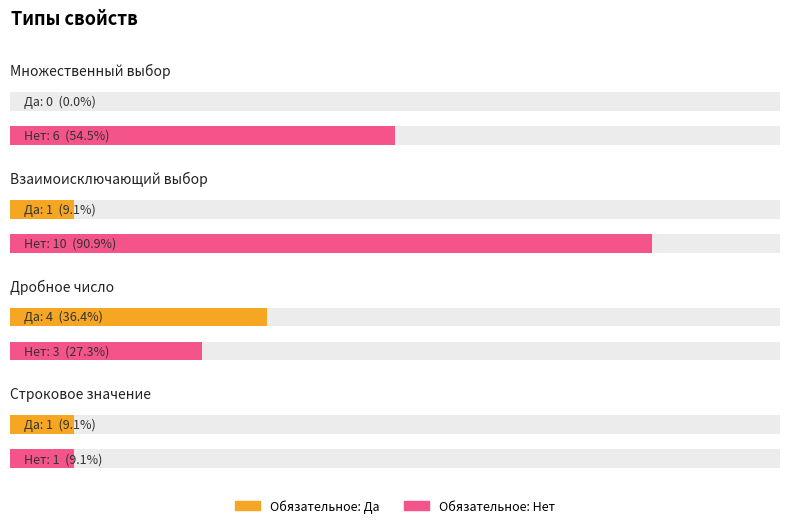

What is the difference between the maximum and second lowest values?

9